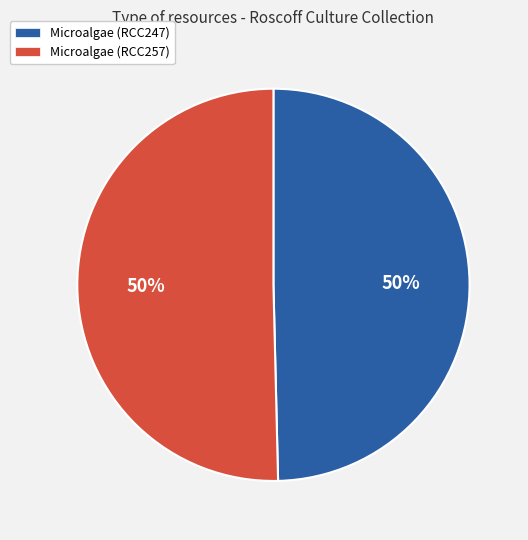

To the nearest percent, what portion does Microalgae (RCC257) represent?

50%